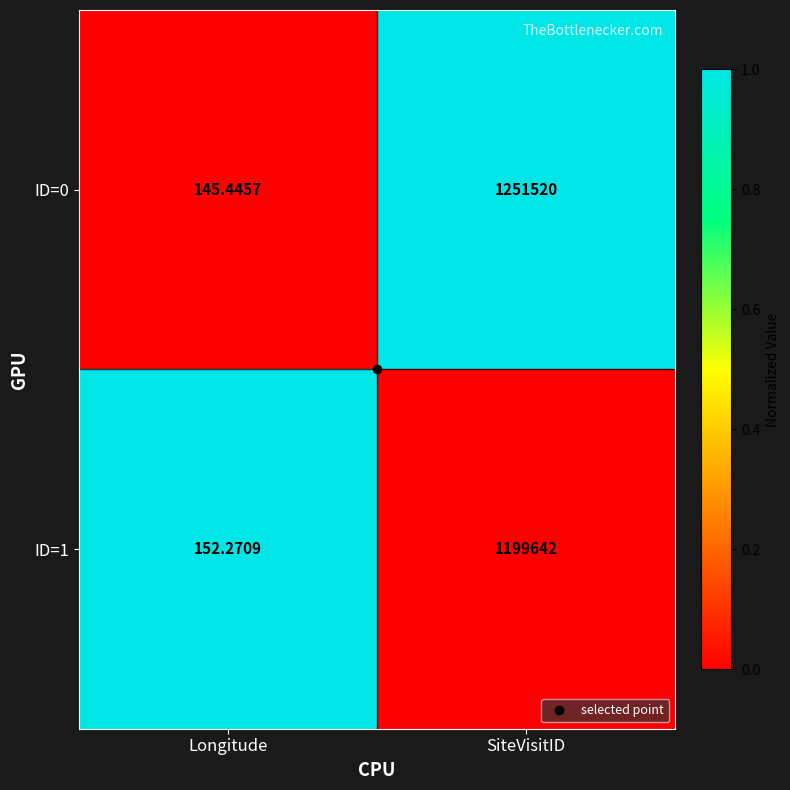

Where is ID=1 nearest to the value 599897?

Longitude